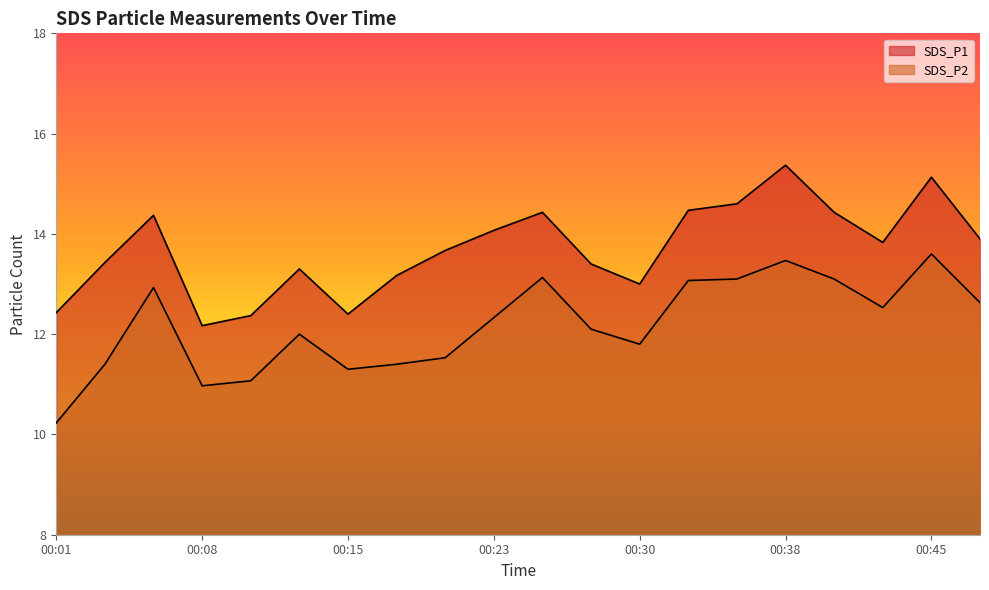

What is the value of the SDS_P1 point at the 20th from the left?

13.9